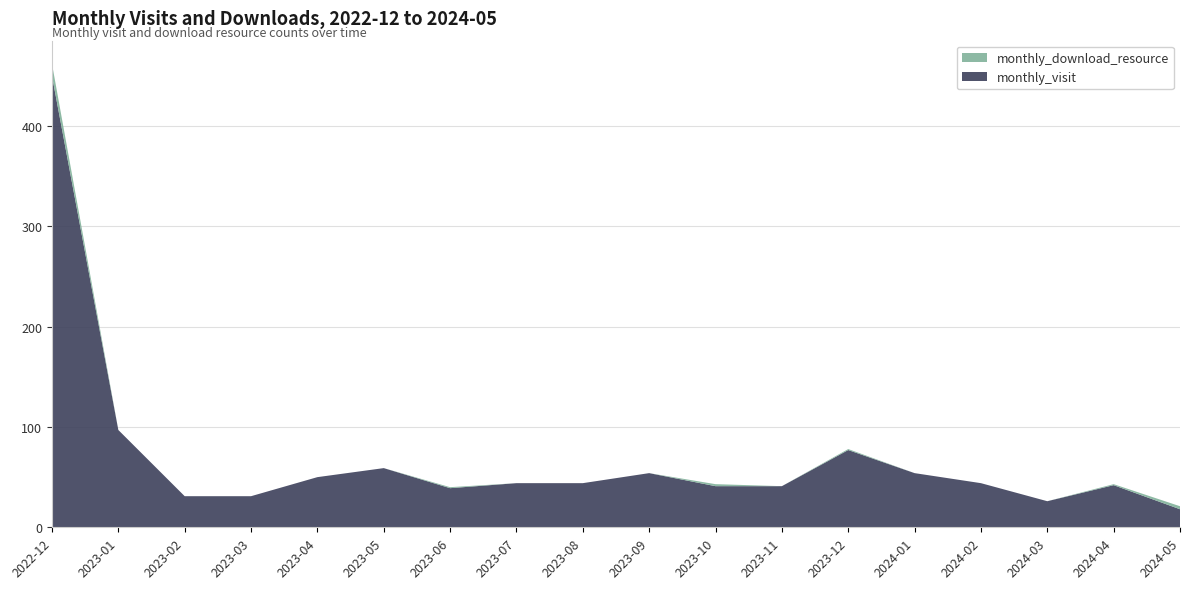

Reading left to right, transcribe all the data shown in this chart.

monthly_visit: 2022-12=450	2023-01=97	2023-02=31	2023-03=31	2023-04=50	2023-05=59	2023-06=39	2023-07=44	2023-08=44	2023-09=54	2023-10=41	2023-11=41	2023-12=77	2024-01=54	2024-02=44	2024-03=26	2024-04=42	2024-05=18
monthly_download_resource: 2022-12=12	2023-01=0	2023-02=0	2023-03=0	2023-04=0	2023-05=0	2023-06=1	2023-07=0	2023-08=0	2023-09=0	2023-10=2	2023-11=0	2023-12=1	2024-01=0	2024-02=0	2024-03=0	2024-04=1	2024-05=3